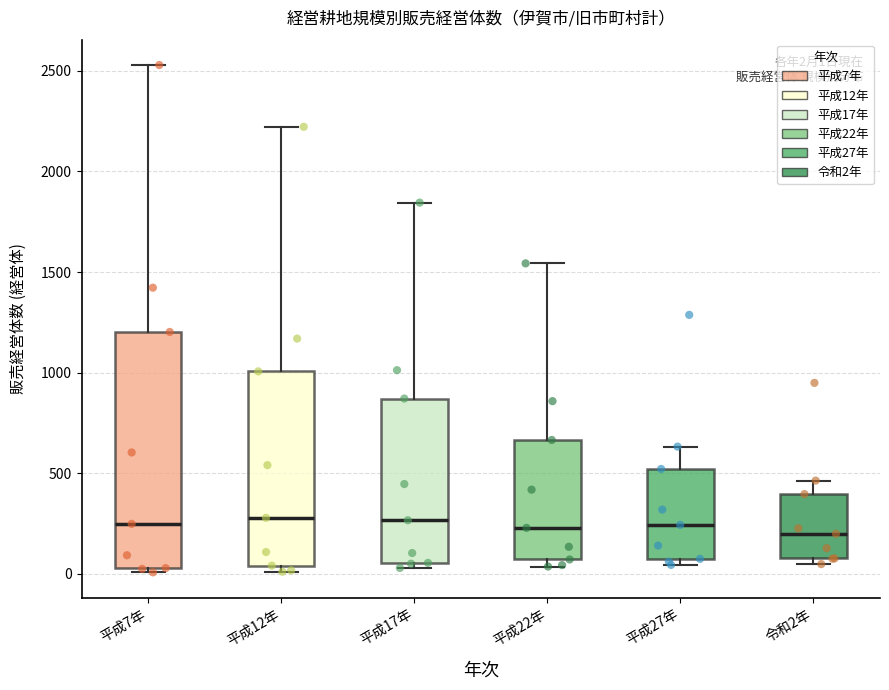

Which box is the tallest, from its lower edge to its upper edge?

平成7年